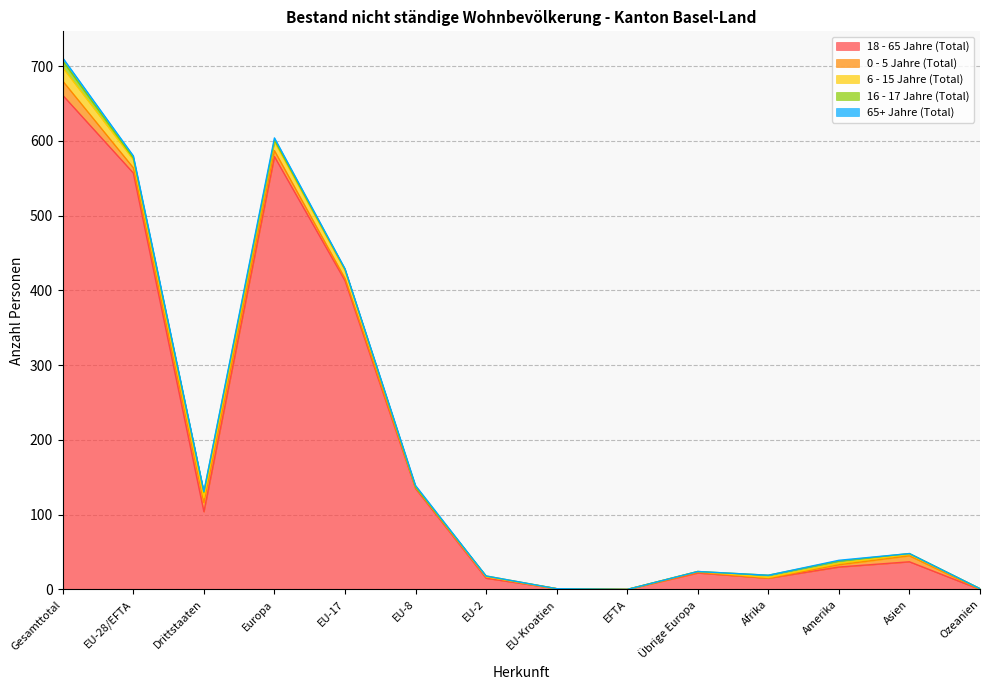

Where is 65+ Jahre (Total) nearest to the value 2?

EU-8